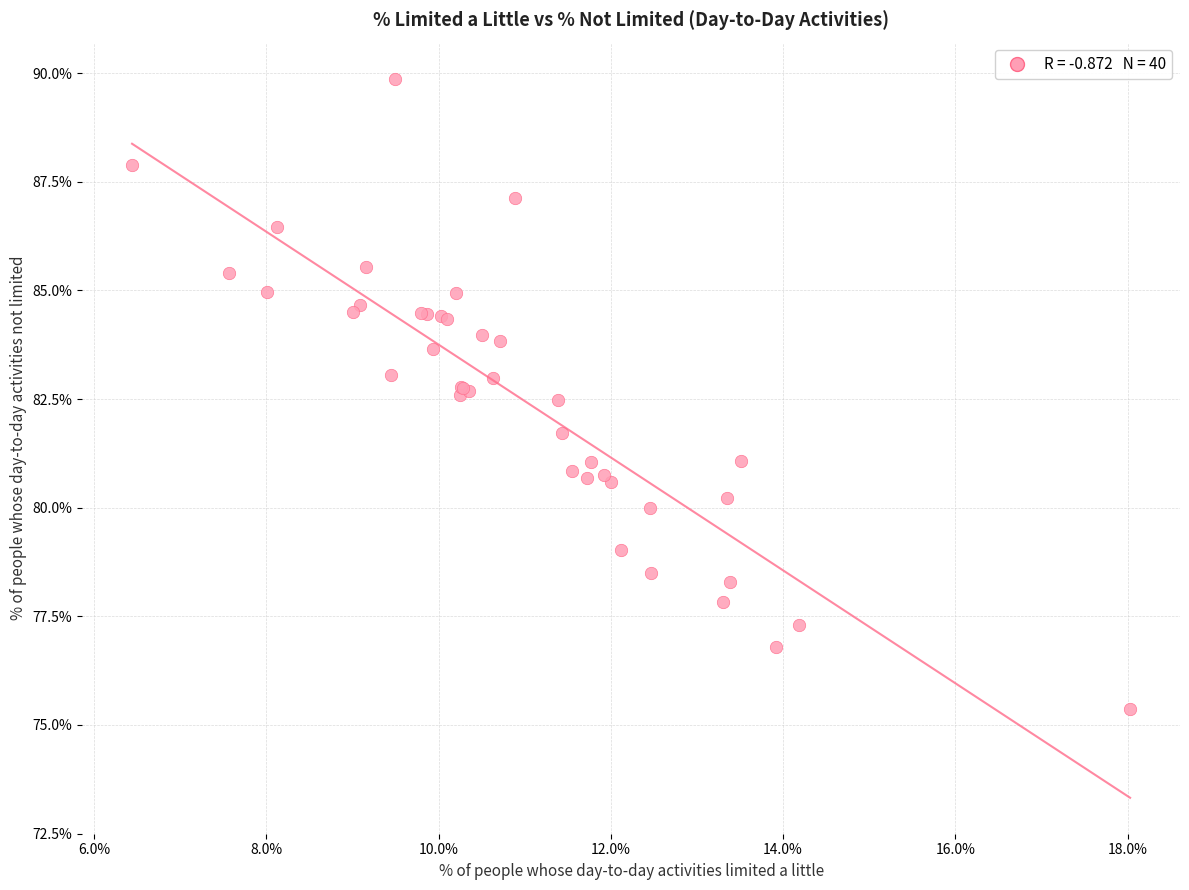

What Y value in the scatter plot is closest to 82?

81.7